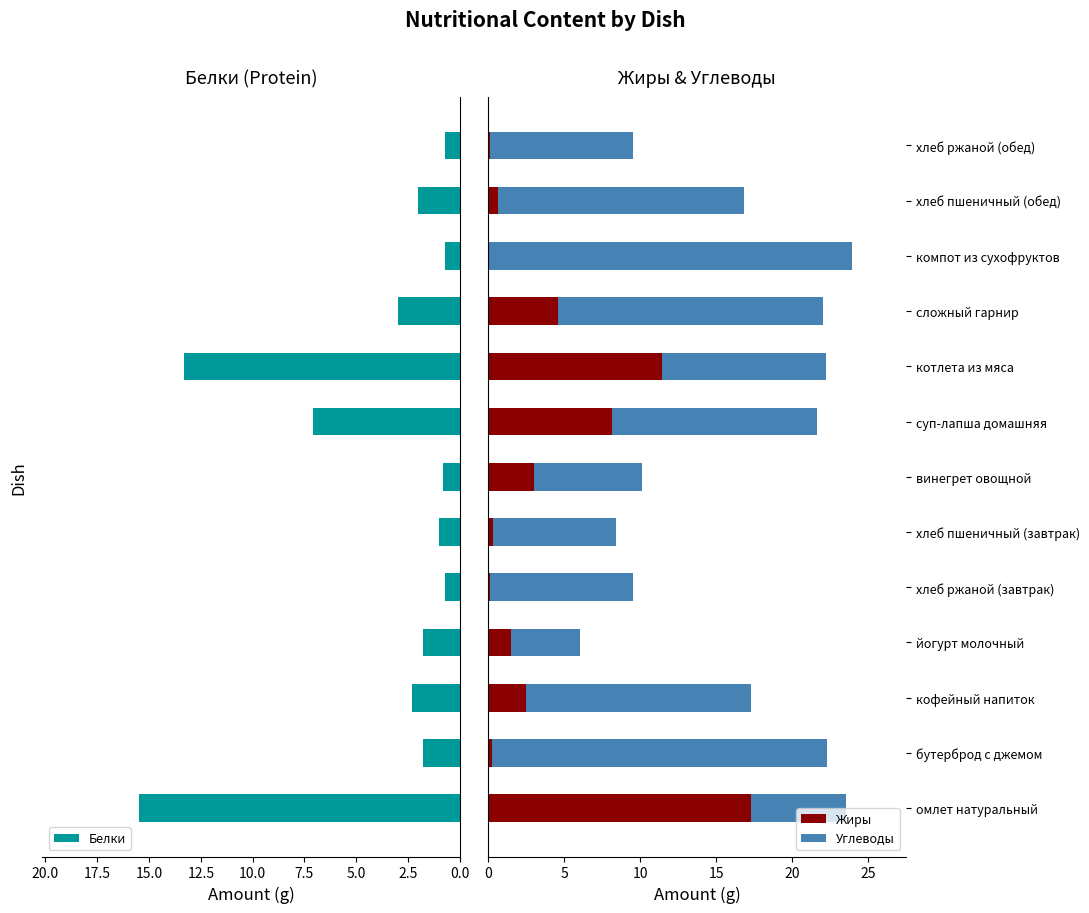

What is the value of the Углеводы bar at the 4th from the left?

4.5